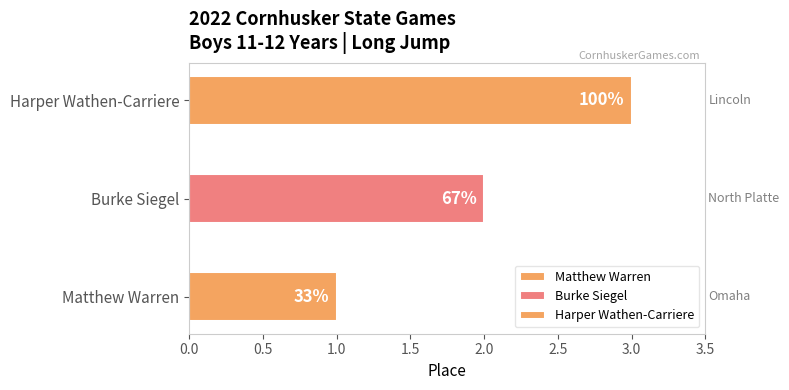

Does the chart contain stacked bars?

No